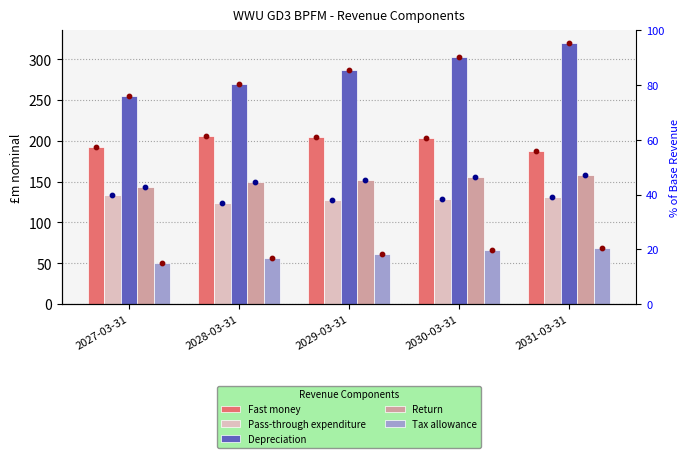

Which series contains the lowest Y value?

Tax allowance